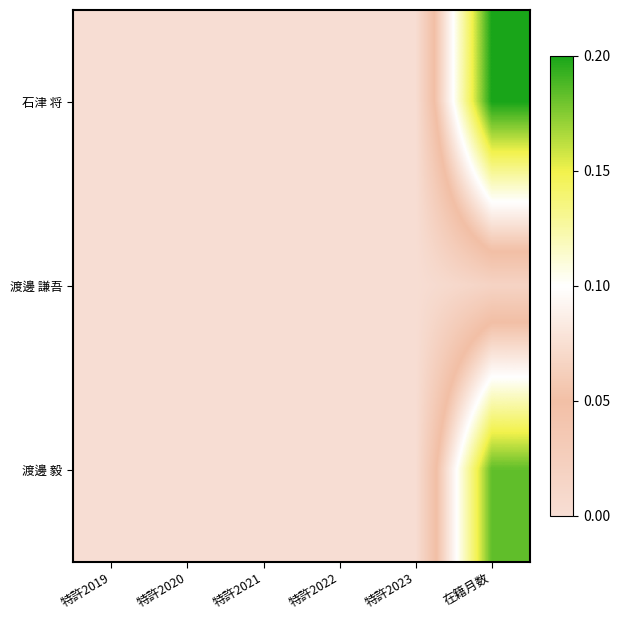

Between 特許2022 and 特許2023, which series saw the biggest shift?

石津 将